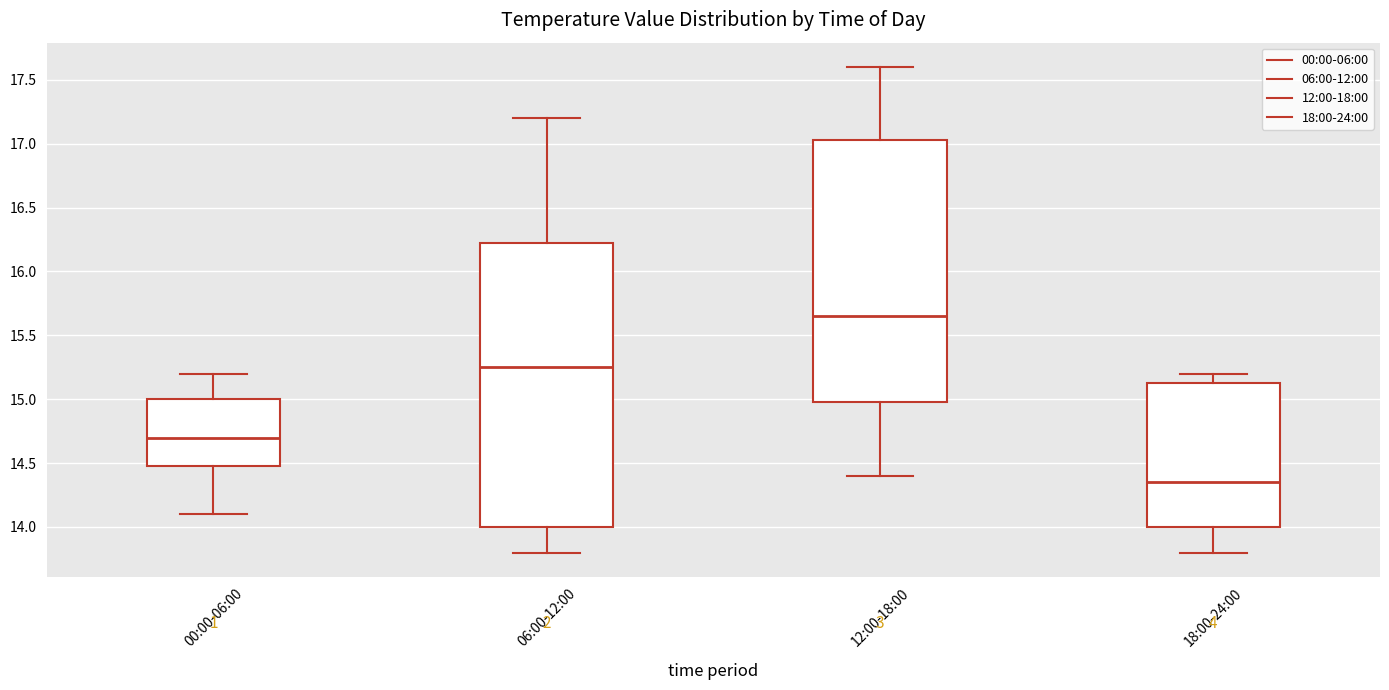

Which box's median line is the highest?

12:00-18:00